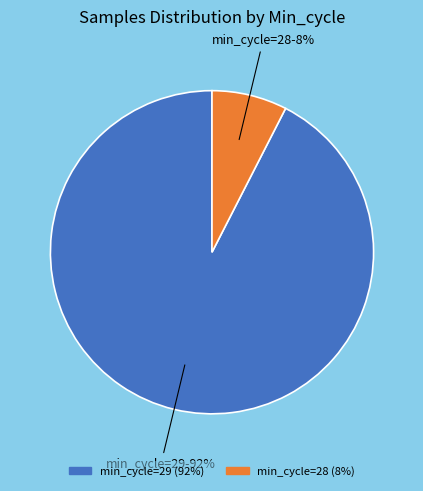

Is there any slice that represents more than half of the pie?

Yes